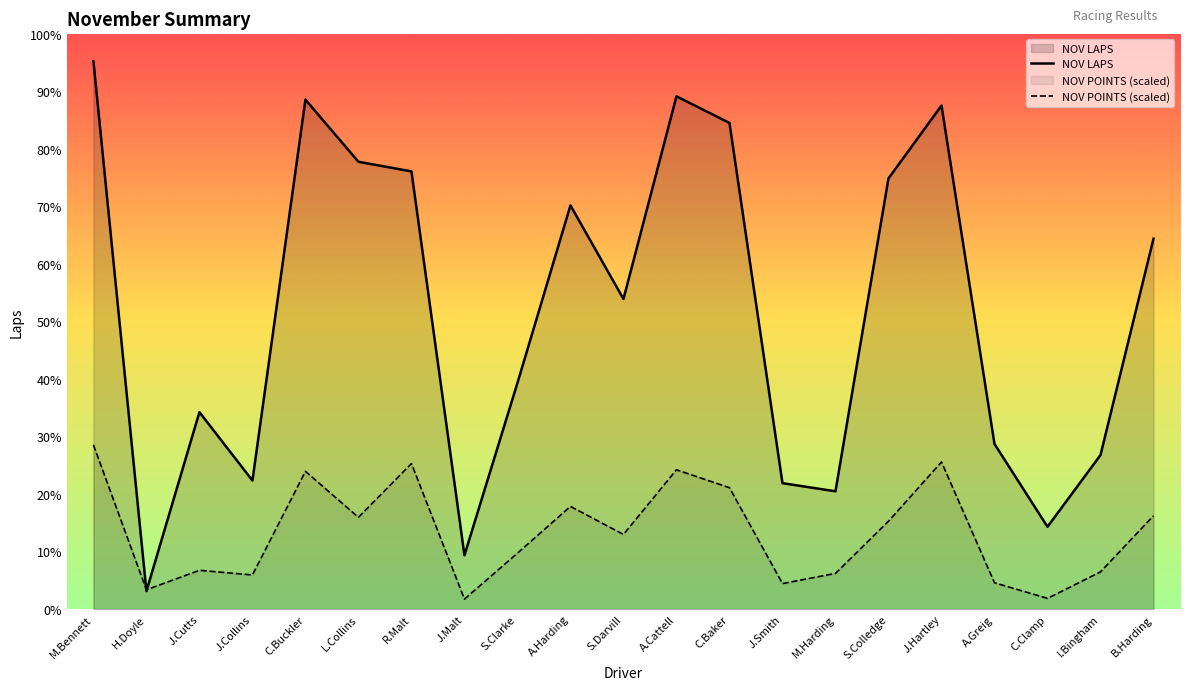

How many intersections are there between NOV POINTS and NOV LAPS?

2